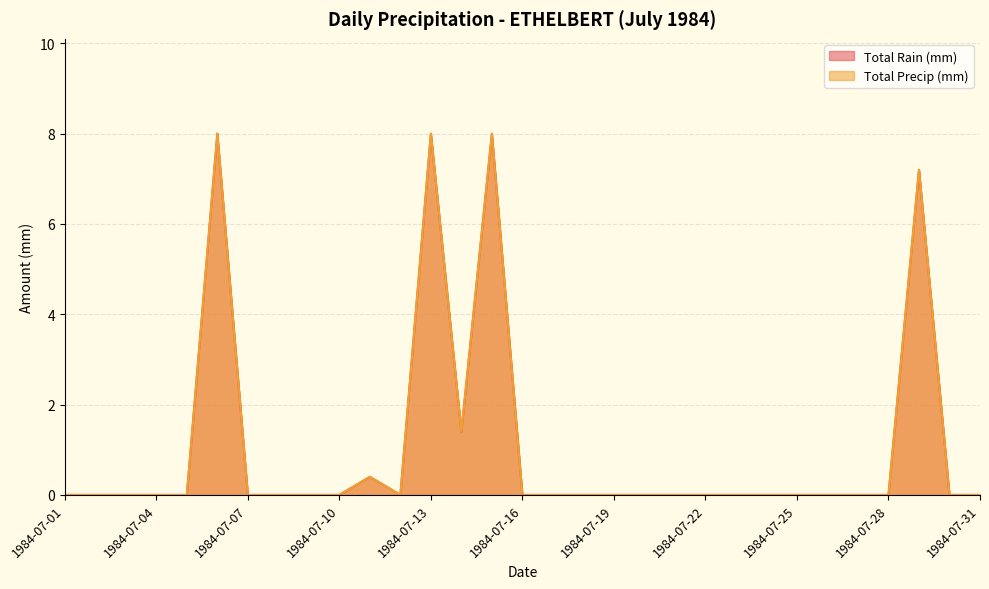

Rank the categories by Total Precip (mm) value from highest to lowest.

1984-07-06, 1984-07-13, 1984-07-15, 1984-07-29, 1984-07-14, 1984-07-11, 1984-07-01, 1984-07-02, 1984-07-03, 1984-07-04, 1984-07-05, 1984-07-07, 1984-07-08, 1984-07-09, 1984-07-10, 1984-07-12, 1984-07-16, 1984-07-17, 1984-07-18, 1984-07-19, 1984-07-20, 1984-07-21, 1984-07-22, 1984-07-23, 1984-07-24, 1984-07-25, 1984-07-26, 1984-07-27, 1984-07-28, 1984-07-30, 1984-07-31